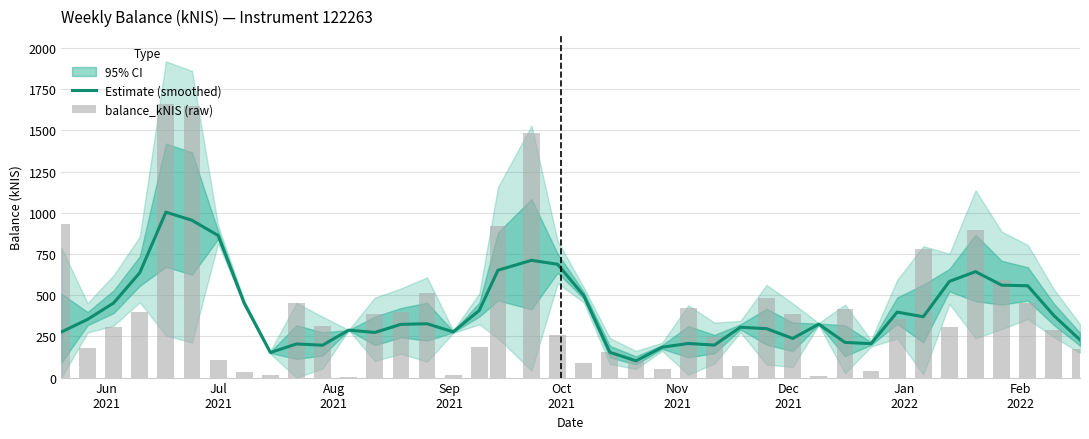

What is the maximum value for Estimate (smoothed)?

1004.1